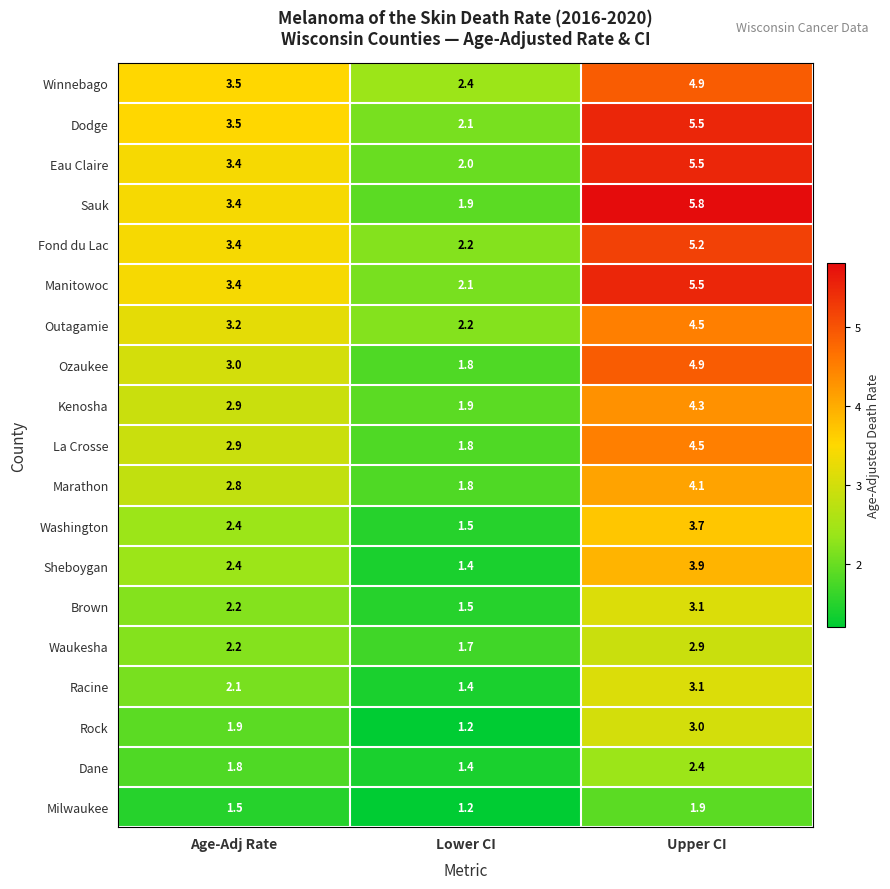

What is the minimum value shown in the chart?

1.2